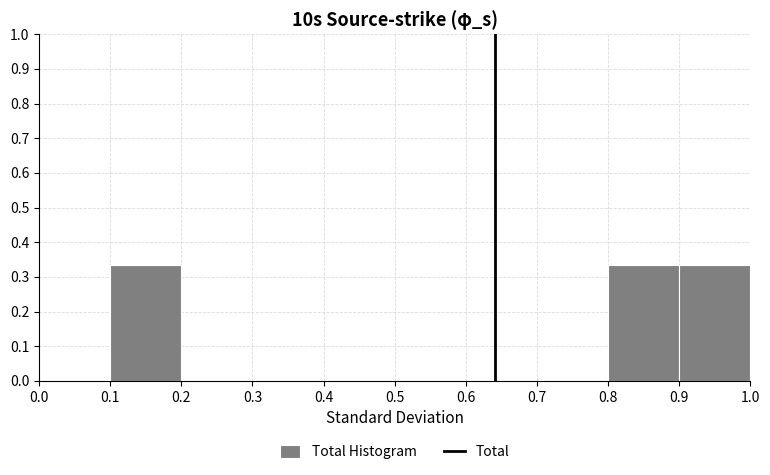

Reading left to right, transcribe this chart: for each bar, give the range it covers on the x-axis and its height. The values are not printed on the chart, so give them approximately, as read against the axis.

0.0 to 0.1: 0
0.1 to 0.2: 0.33
0.2 to 0.3: 0
0.3 to 0.4: 0
0.4 to 0.5: 0
0.5 to 0.6: 0
0.6 to 0.7: 0
0.7 to 0.8: 0
0.8 to 0.9: 0.33
0.9 to 1.0: 0.33